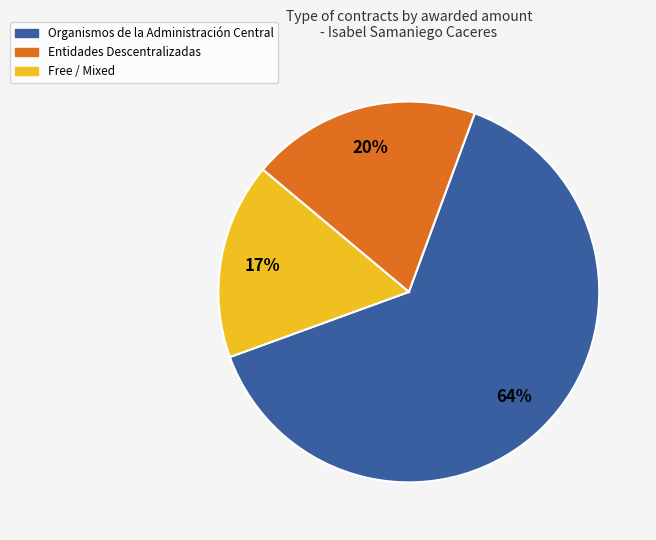

Is there any slice that represents more than half of the pie?

Yes